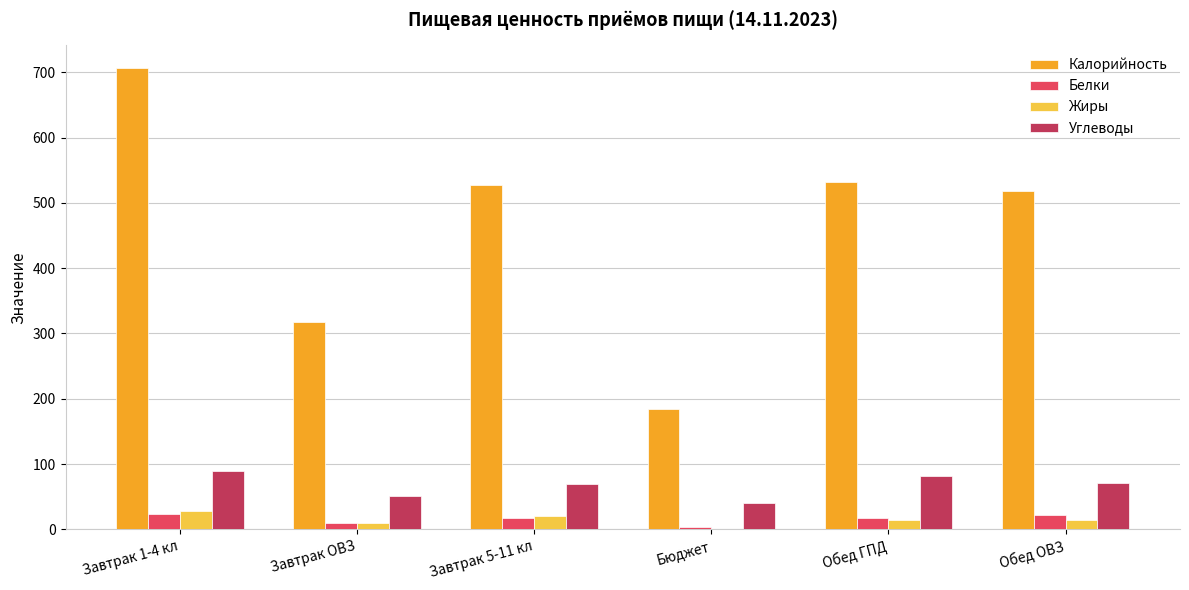

What is the total value across all series at Завтрак ОВЗ?

387